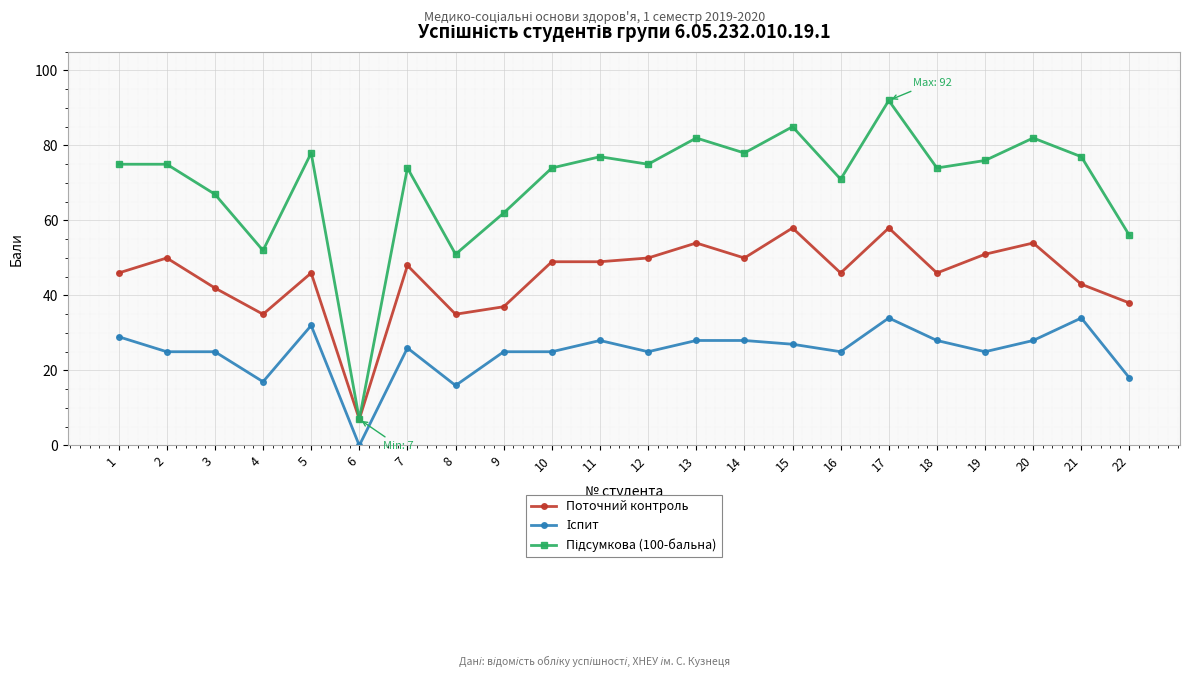

What is the greatest value displayed?

92